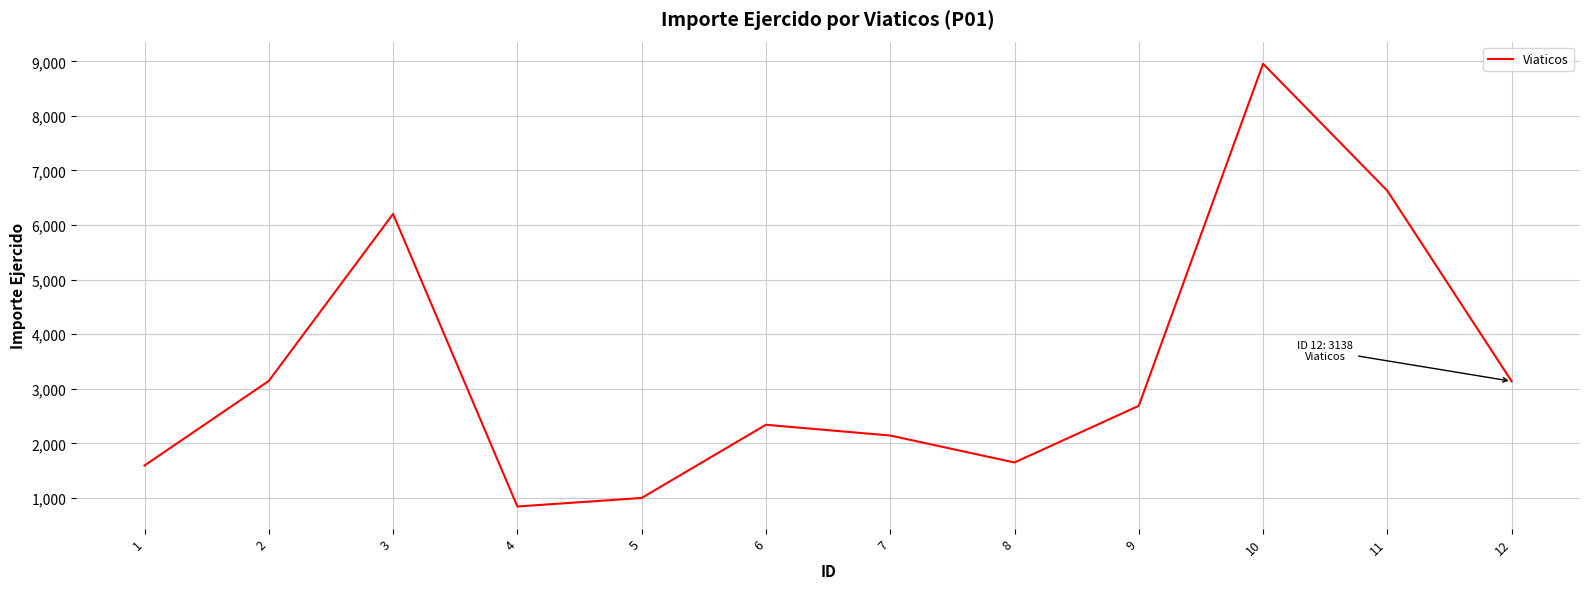

What is the maximum value shown in the chart?

8955.0